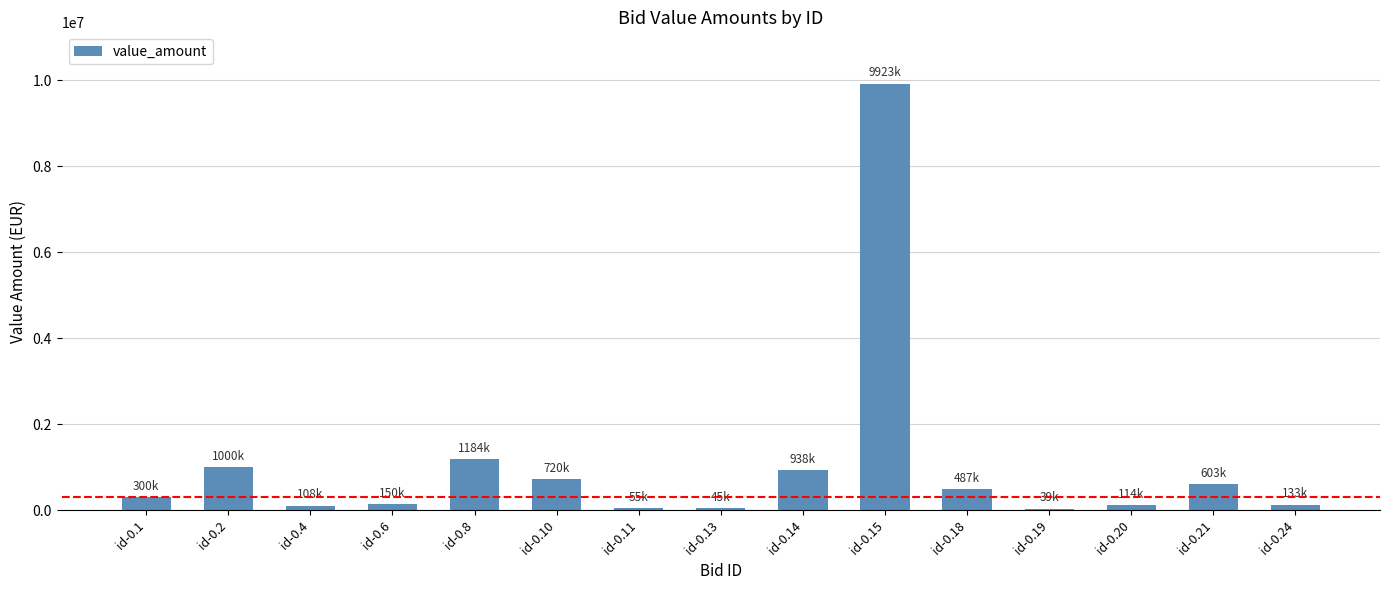

What is the greatest value displayed?

9923000.0